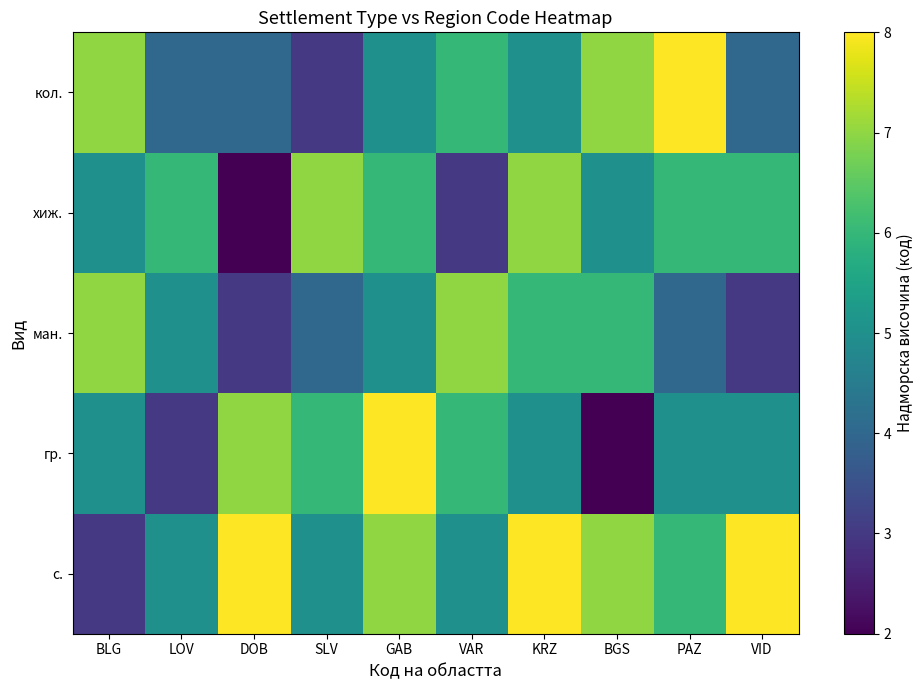

Reading left to right, list all the values displayed in this chart.

с.: BLG=3	LOV=5	DOB=8	SLV=5	GAB=7	VAR=5	KRZ=8	BGS=7	PAZ=6	VID=8
гр.: BLG=5	LOV=3	DOB=7	SLV=6	GAB=8	VAR=6	KRZ=5	BGS=2	PAZ=5	VID=5
ман.: BLG=7	LOV=5	DOB=3	SLV=4	GAB=5	VAR=7	KRZ=6	BGS=6	PAZ=4	VID=3
хиж.: BLG=5	LOV=6	DOB=2	SLV=7	GAB=6	VAR=3	KRZ=7	BGS=5	PAZ=6	VID=6
кол.: BLG=7	LOV=4	DOB=4	SLV=3	GAB=5	VAR=6	KRZ=5	BGS=7	PAZ=8	VID=4